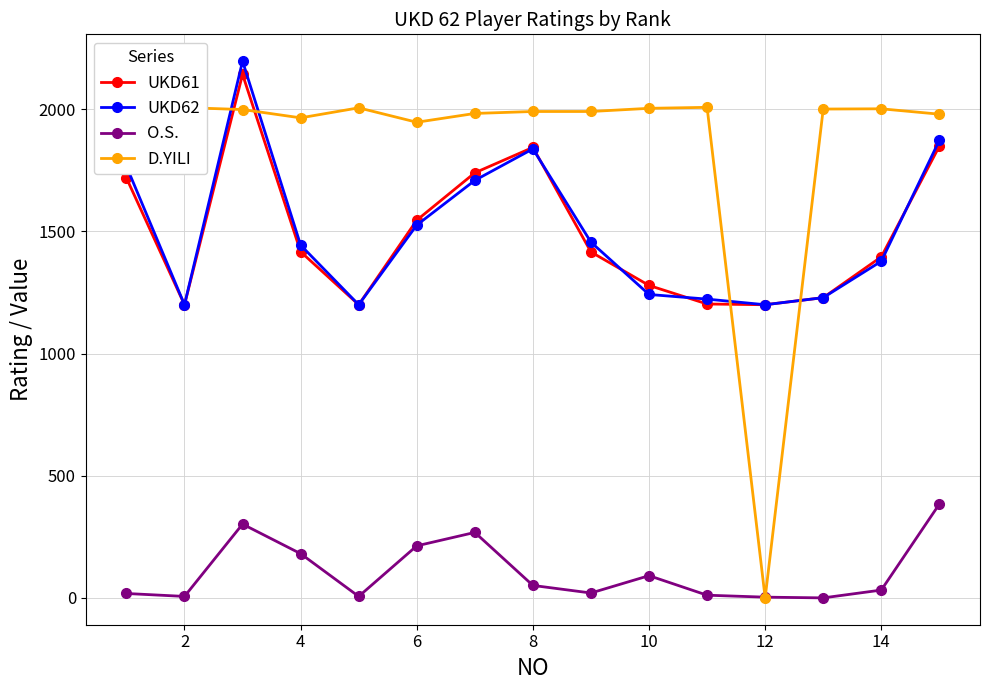

How many categories are shown in the chart?

15